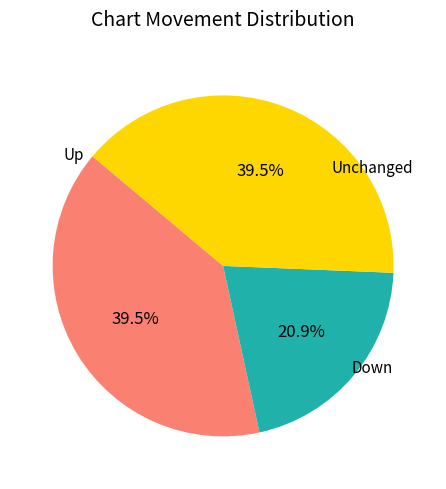

Is there any slice that represents more than half of the pie?

No